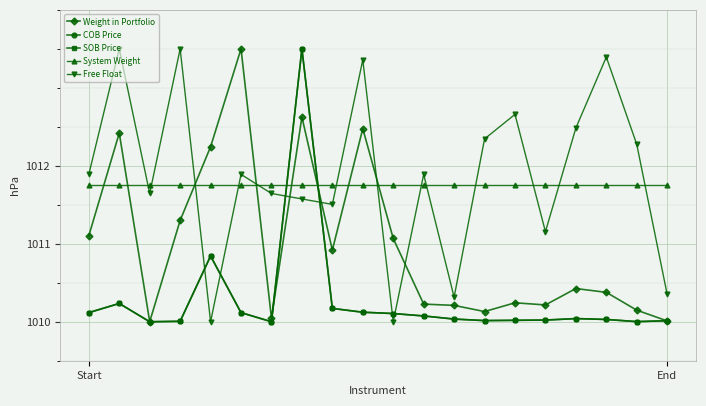

What is the value of the SOB Price point at the 4th from the left?

1010.0